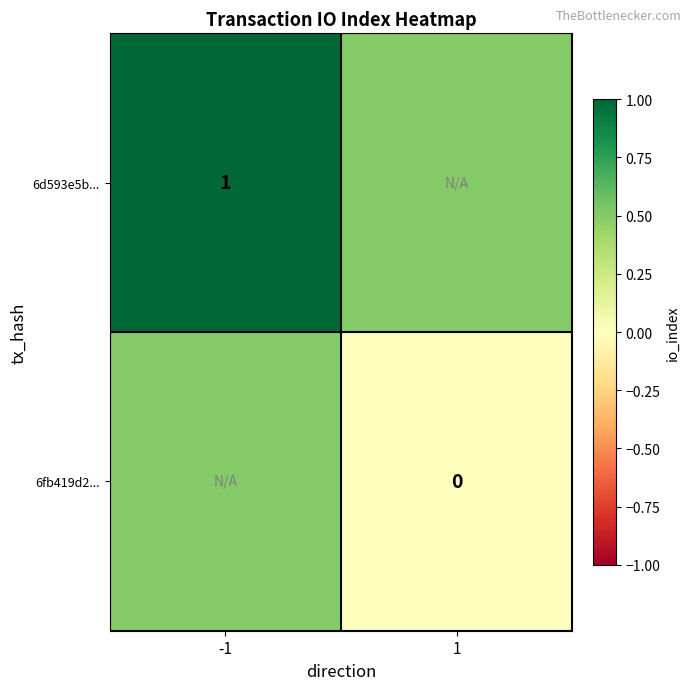

Count the number of data series in this chart.

2